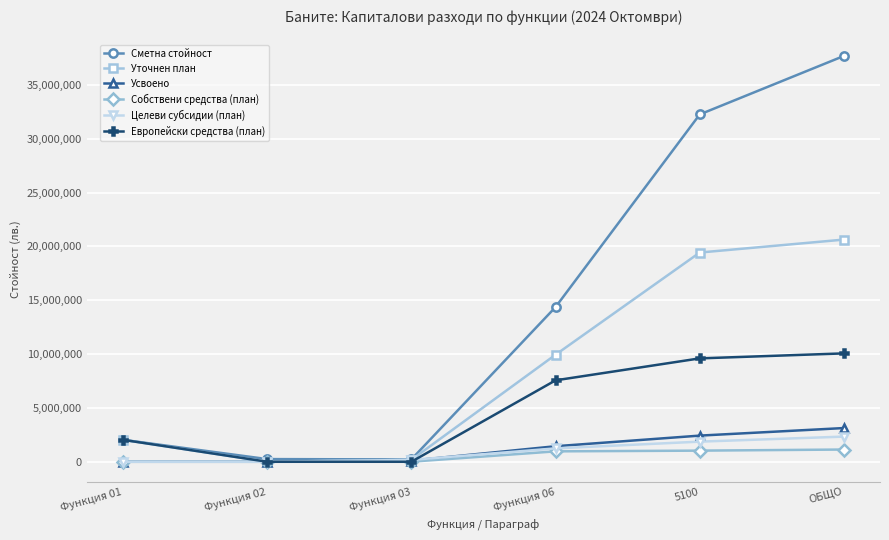

What is the maximum value shown in the chart?

37697443